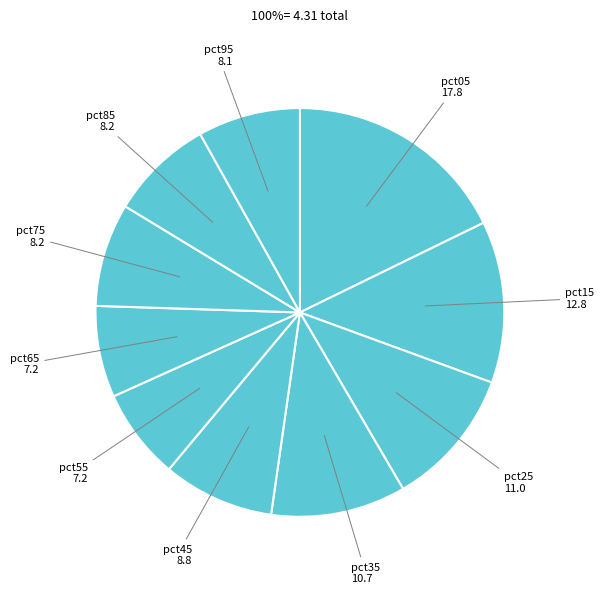

Count the number of slices in the pie.

10